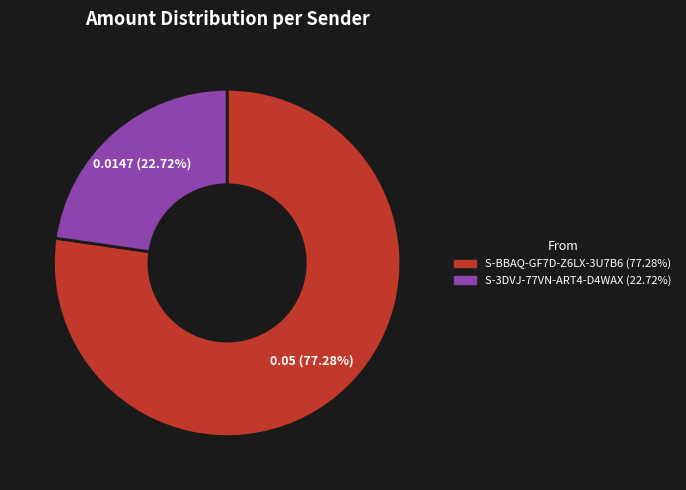

Rank the categories by value from lowest to highest.

S-3DVJ-77VN-ART4-D4WAX, S-BBAQ-GF7D-Z6LX-3U7B6